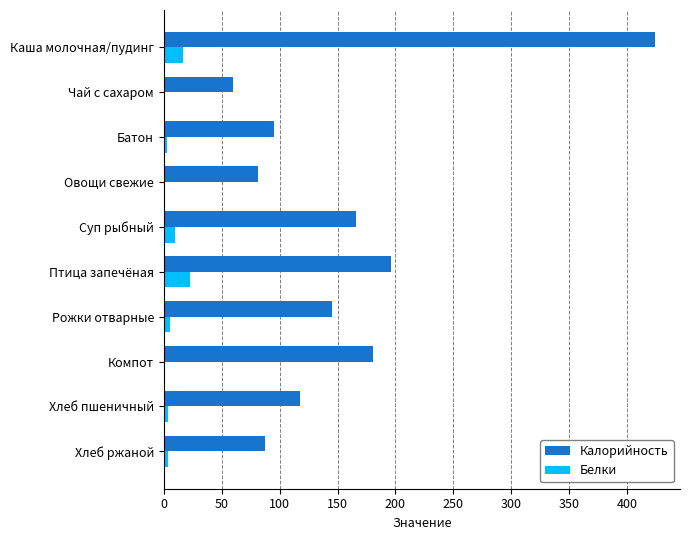

Between Батон and Суп рыбный, which series saw the biggest shift?

Калорийность